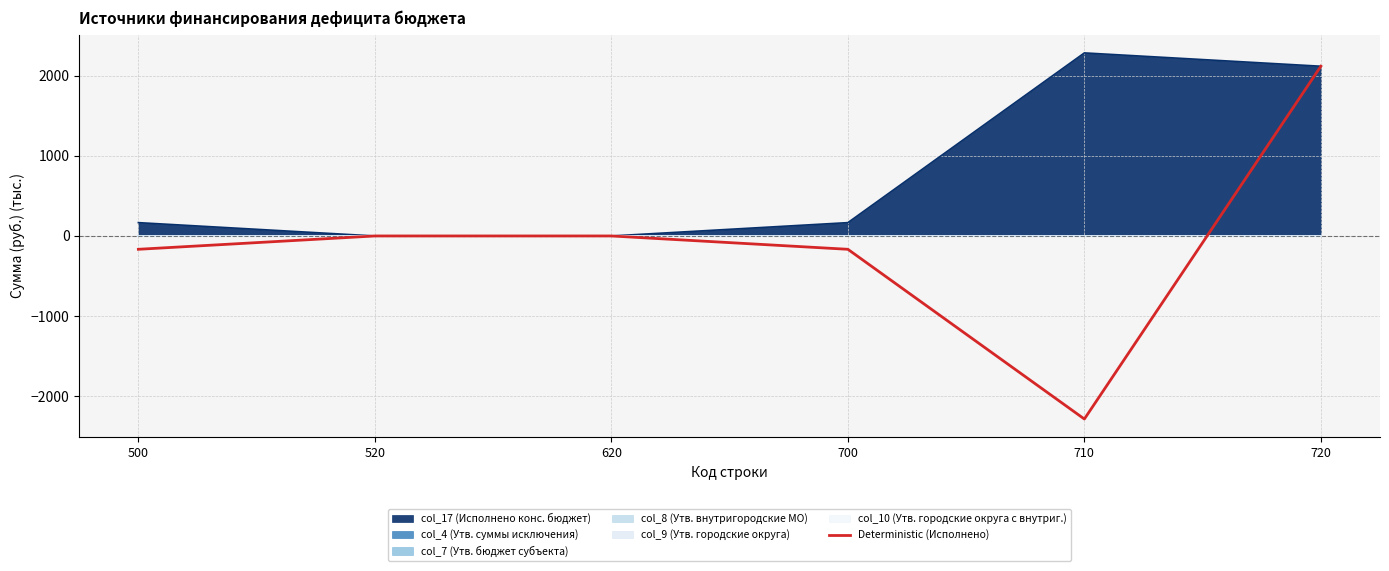

Reading left to right, transcribe all the data shown in this chart.

500=-166.4	520=0.0	620=0.0	700=-166.4	710=-2284.5	720=2118.1